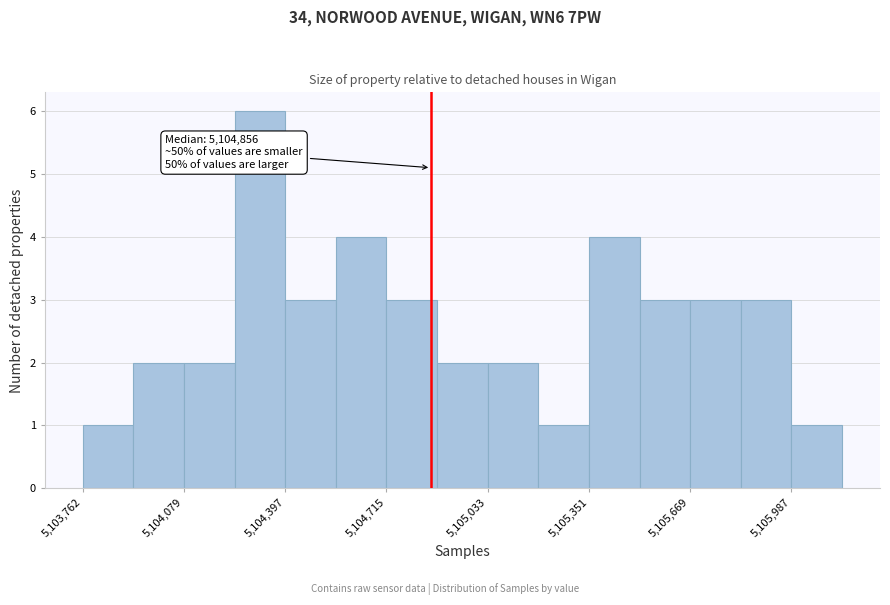

Around what value on the x-axis is the tallest bar? Give the approximate position of its centre, as read against the axis.

5104300